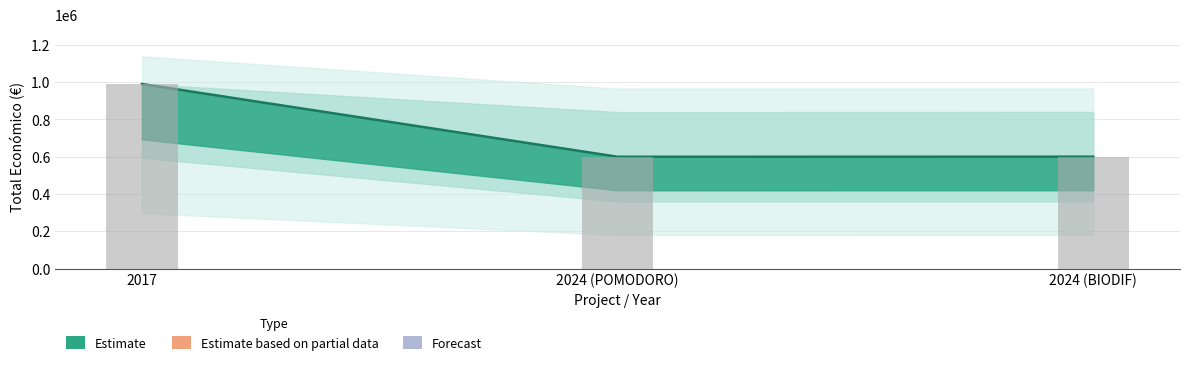

What is the greatest value displayed?

989973